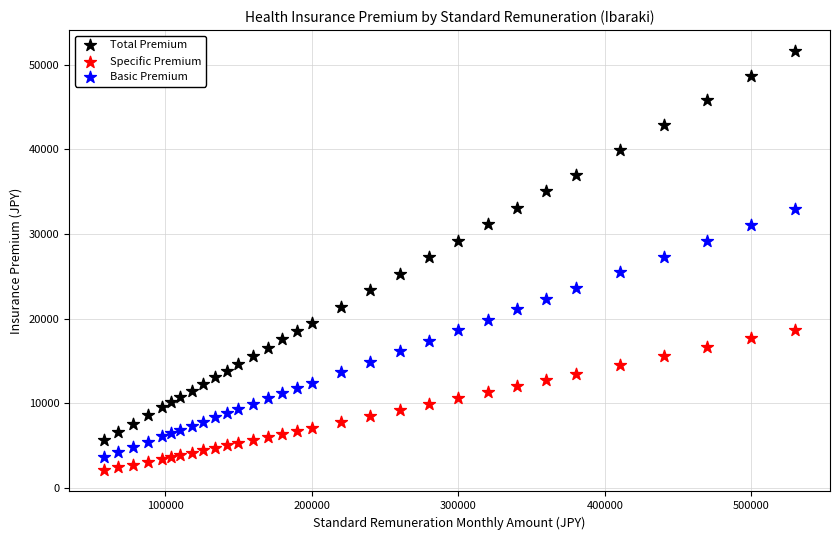

What are all the series names shown in the legend?

Total Premium, Specific Premium, Basic Premium